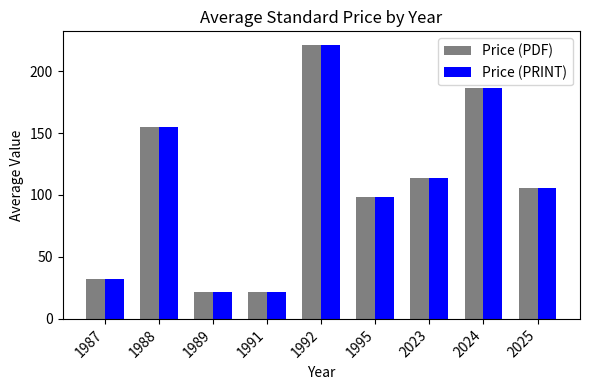

Which label corresponds to the largest value in the chart?

1992